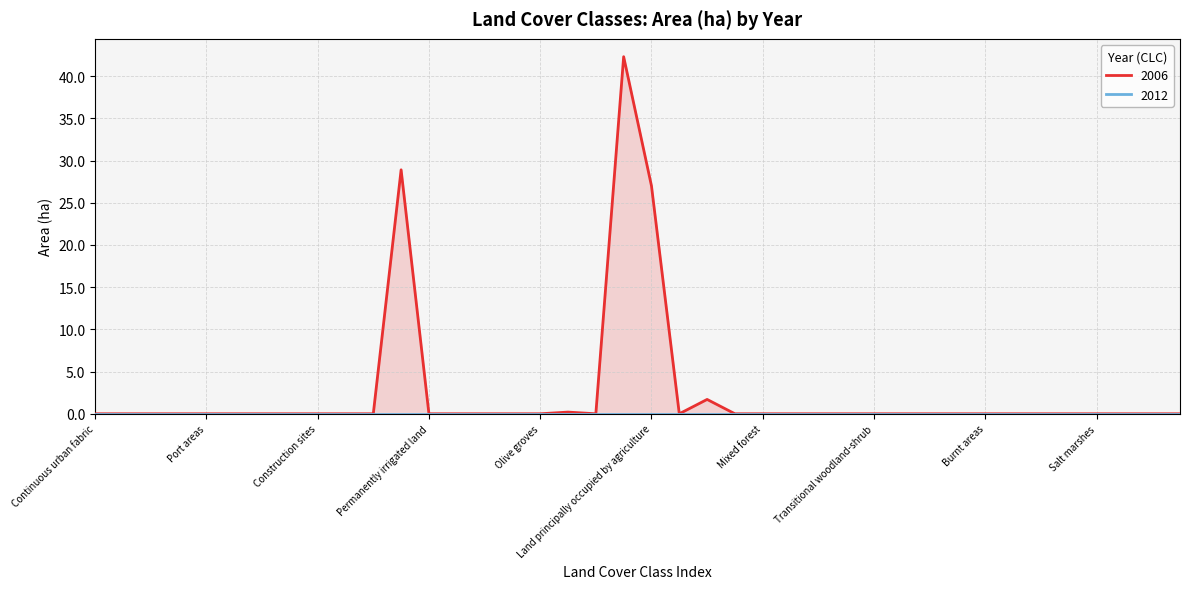

How many points are lower than both their immediate neighbors (excluding endpoints)?

2